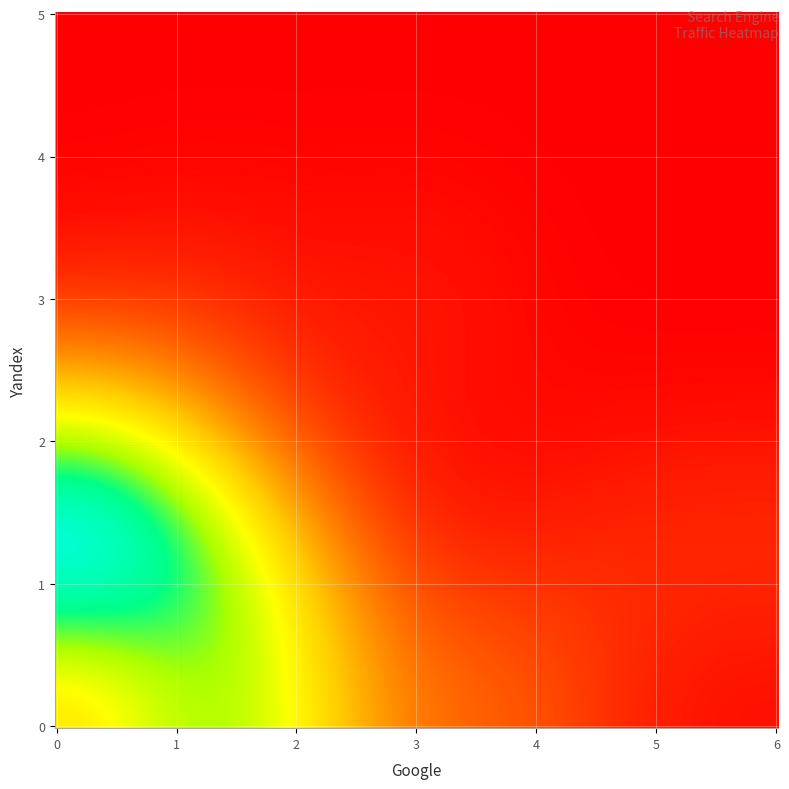

True or false: 2 has a value of 4 at 0.

True